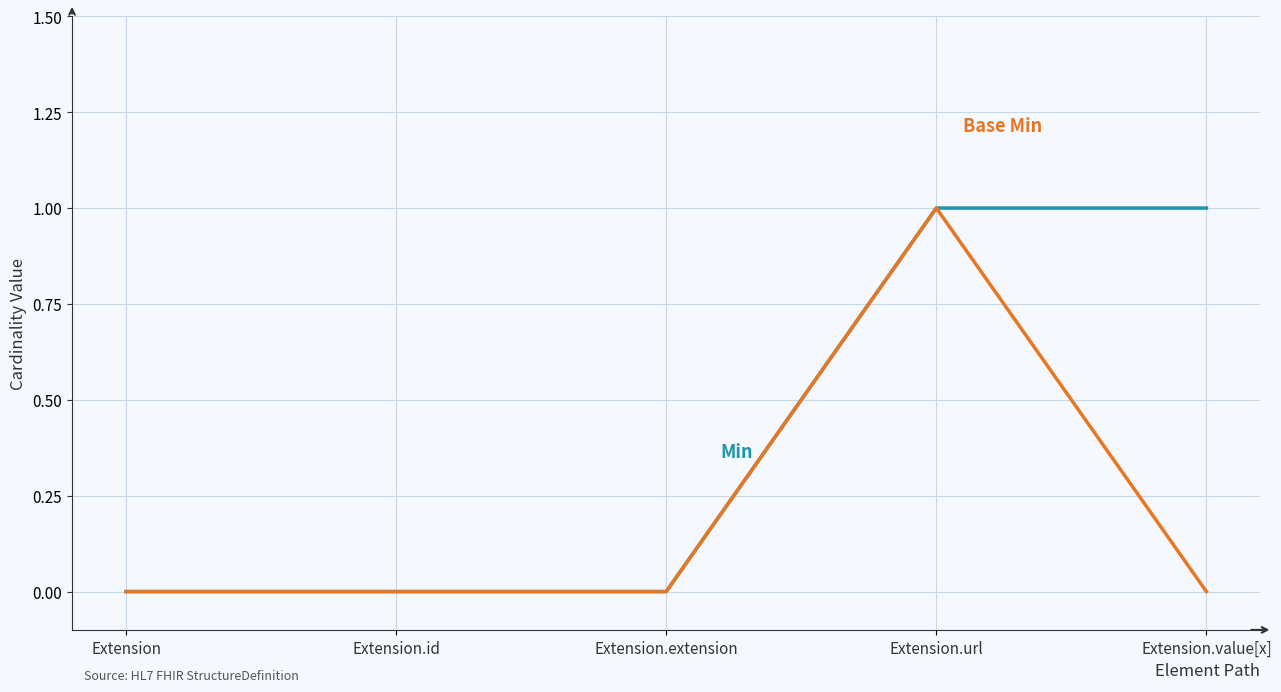

At which category is the sum across all series the highest?

Extension.url